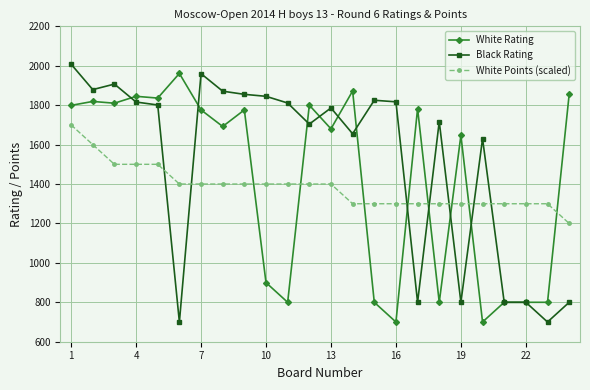

Rank the series by their maximum value, from lowest to highest.

White Points (scaled), White Rating, Black Rating